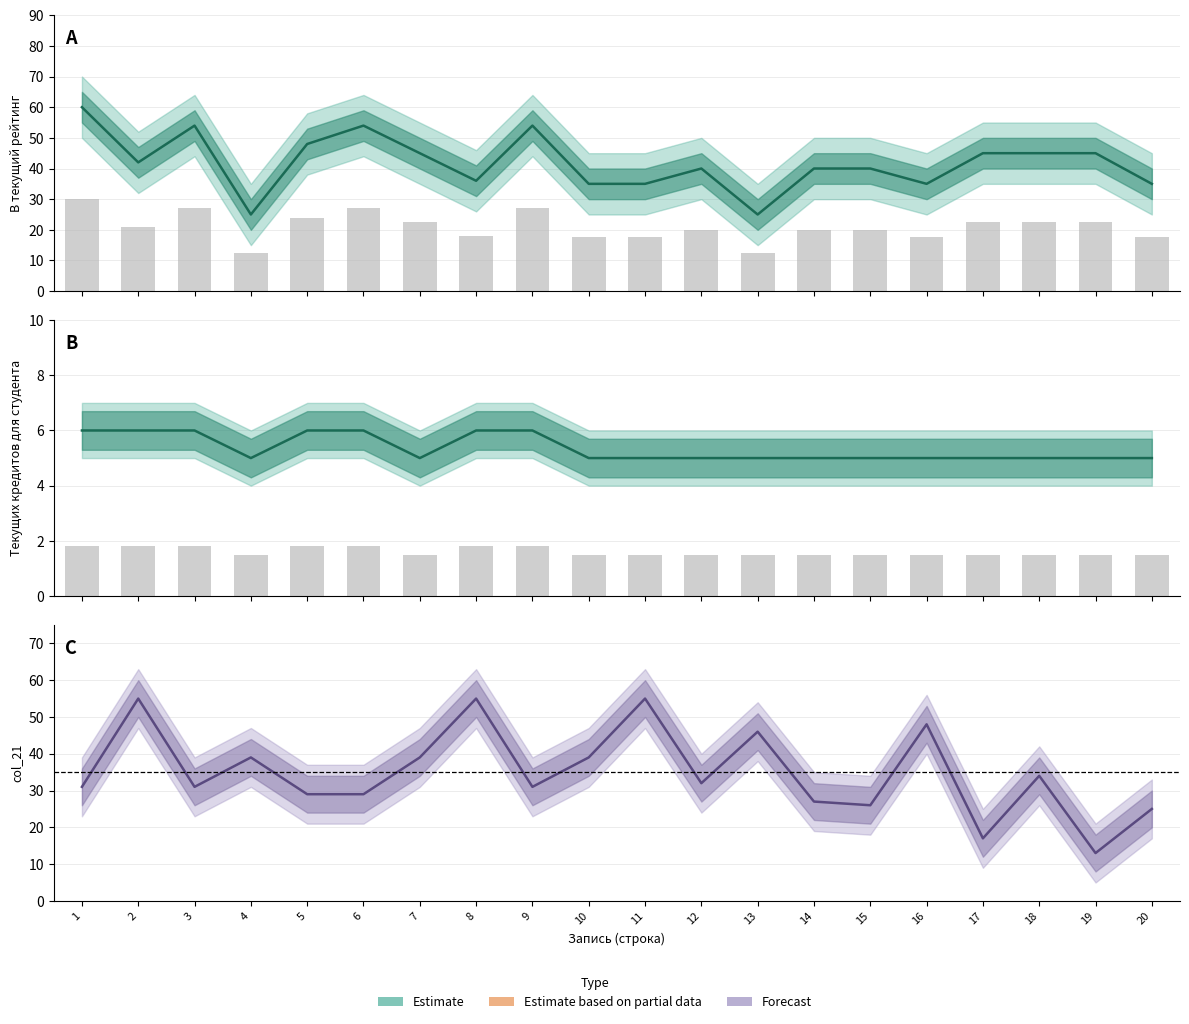

At which category does the chart reach its peak across all series?

1